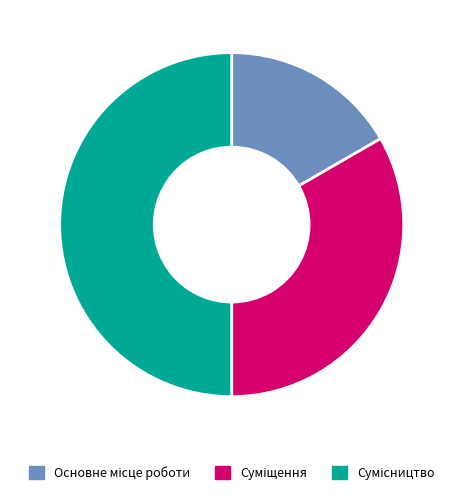

To the nearest percent, what is the difference between the Суміщення and Основне місце роботи slice percentages?

17%